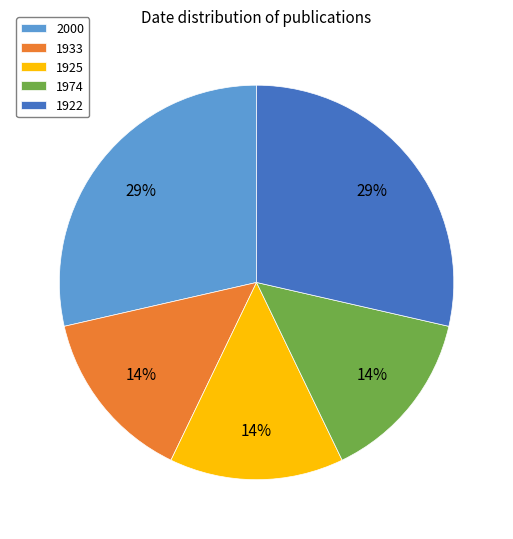

Combined, do 2000 and 1974 account for over 50%?

No